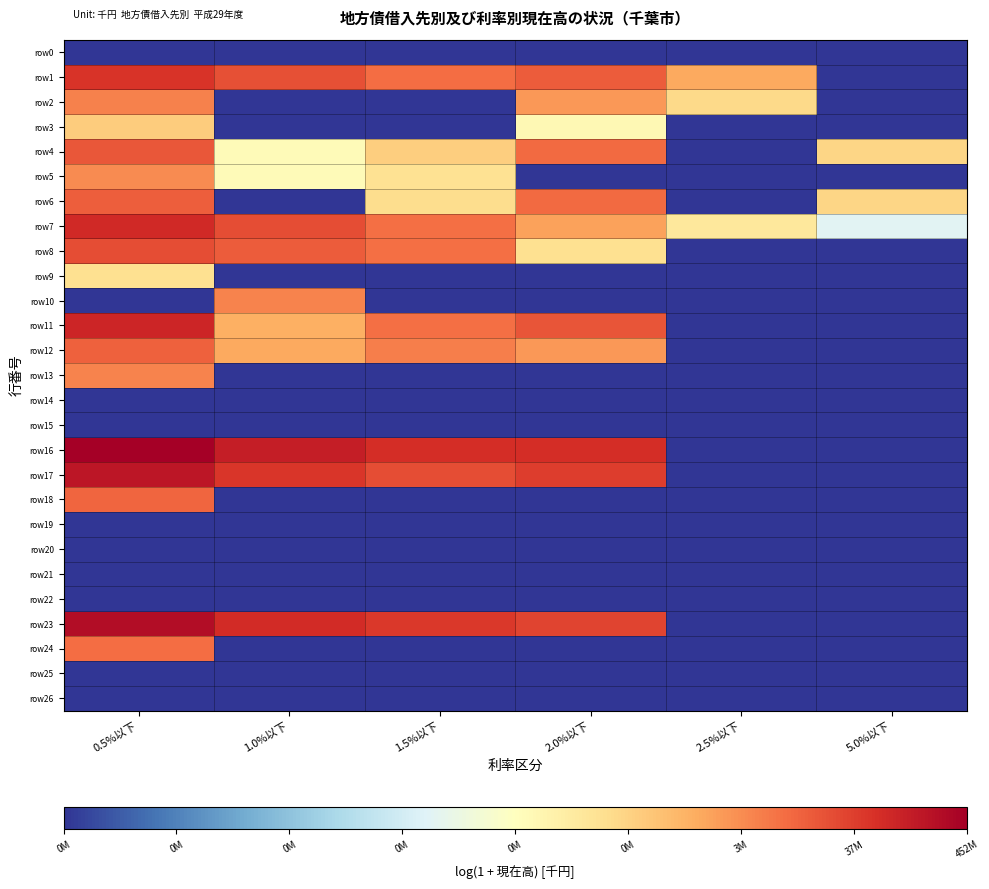

What is the spread (max minus min) of values at 1.5%以下?

18.0